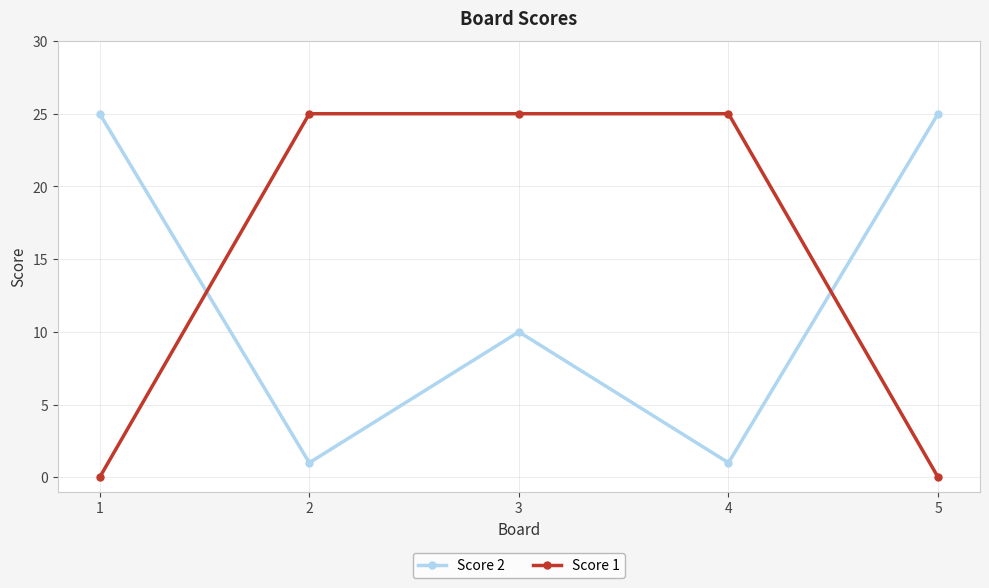

In Score 2, how many points are higher than both neighbors (excluding endpoints)?

1